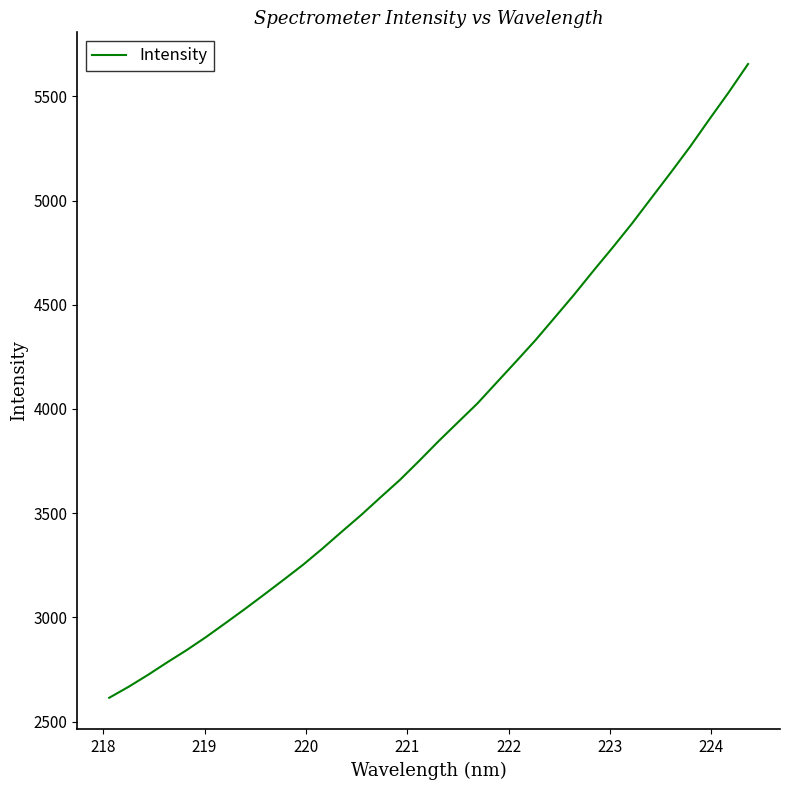

Does the chart display data point markers on the line(s)?

No